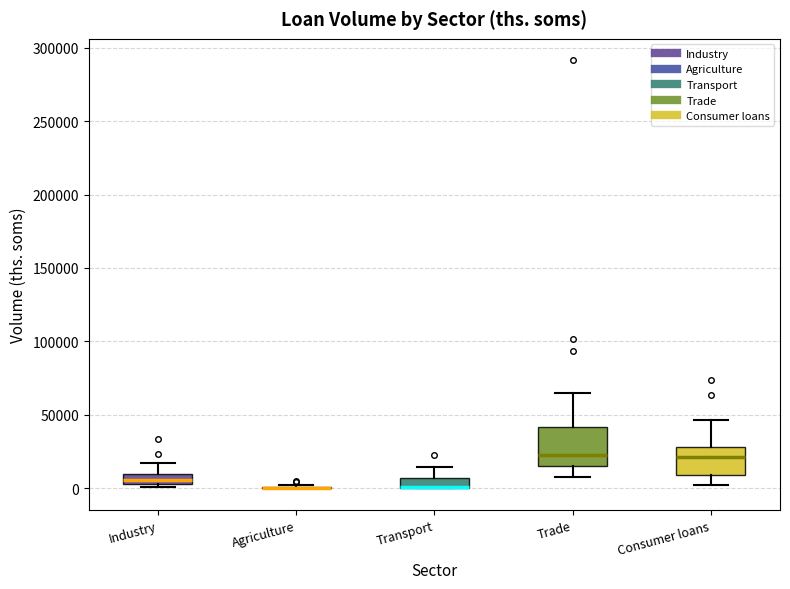

Which box is the tallest, from its lower edge to its upper edge?

Trade